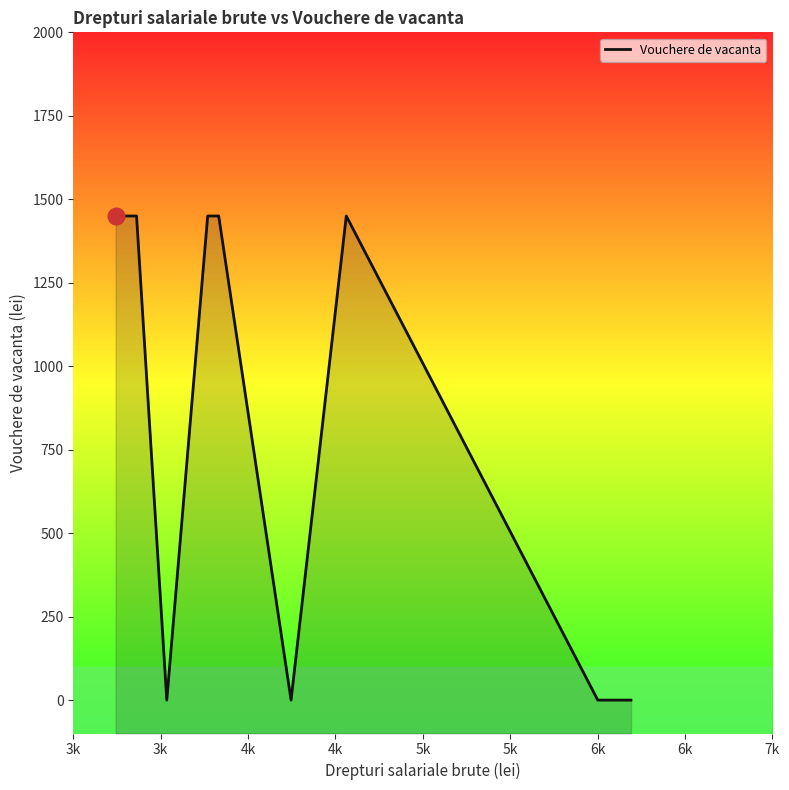

What is the difference between the maximum and minimum values?

1450